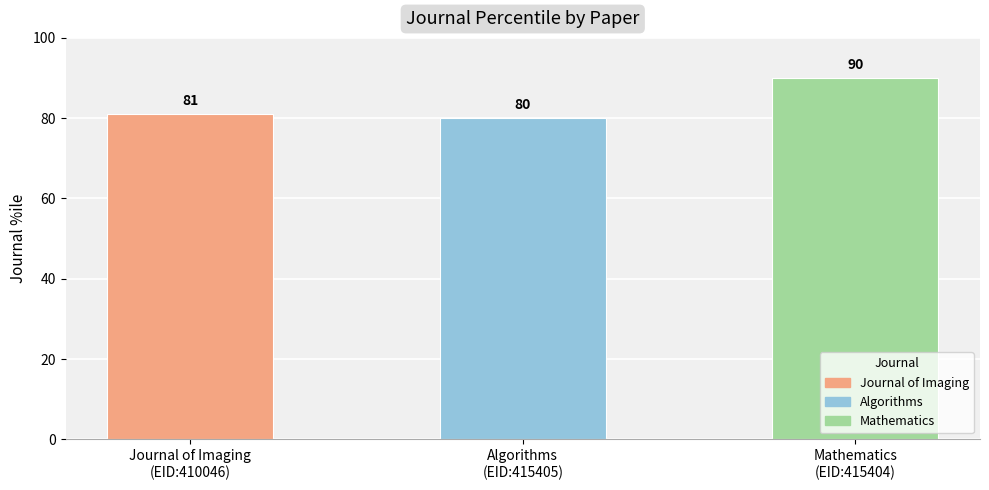

Rank the categories by value from highest to lowest.

Mathematics
(EID:415404), Journal of Imaging
(EID:410046), Algorithms
(EID:415405)